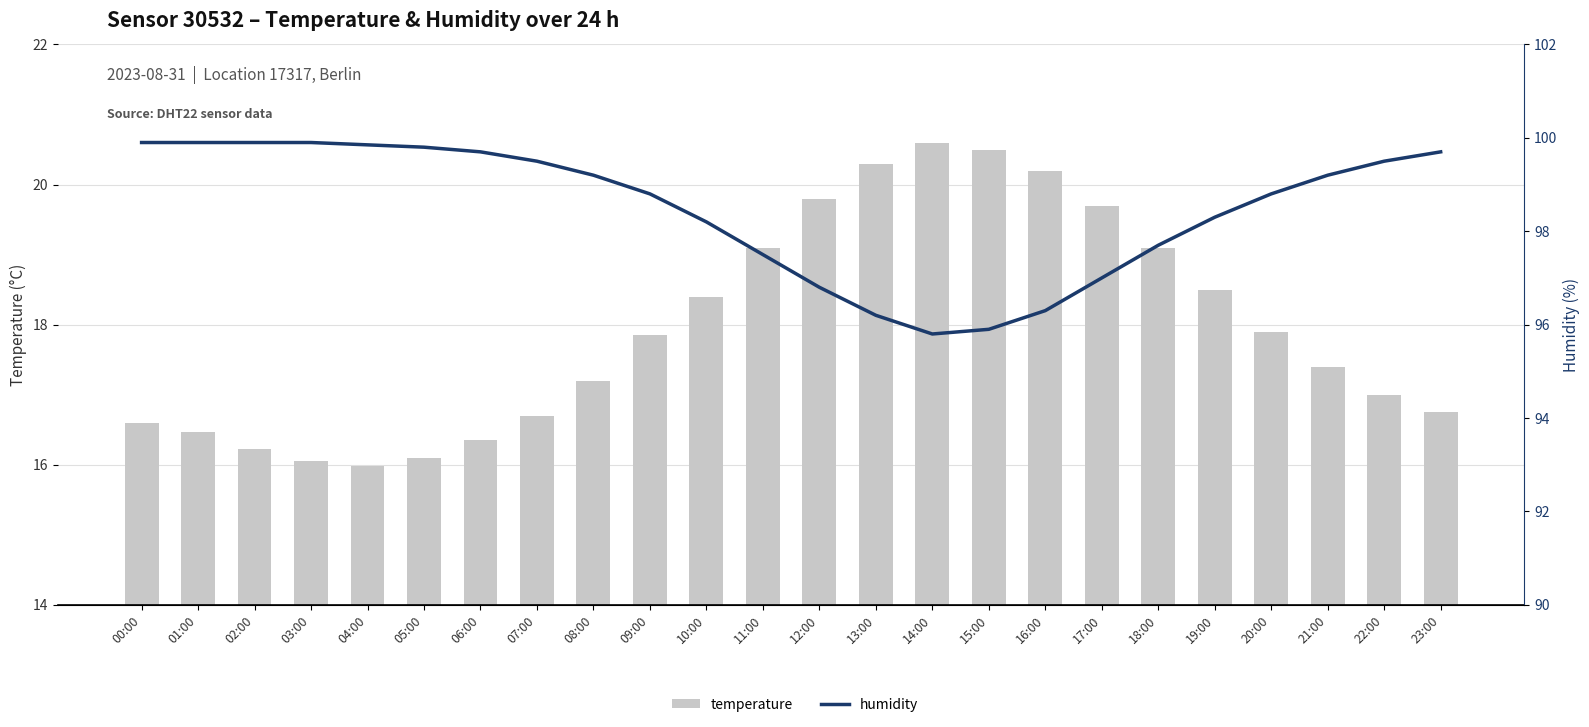

Reading left to right, transcribe all the data shown in this chart.

temperature: 00:00=16.6	01:00=16.5	02:00=16.2	03:00=16.1	04:00=16.0	05:00=16.1	06:00=16.4	07:00=16.7	08:00=17.2	09:00=17.9	10:00=18.4	11:00=19.1	12:00=19.8	13:00=20.3	14:00=20.6	15:00=20.5	16:00=20.2	17:00=19.7	18:00=19.1	19:00=18.5	20:00=17.9	21:00=17.4	22:00=17.0	23:00=16.8
humidity: 00:00=99.9	01:00=99.9	02:00=99.9	03:00=99.9	04:00=99.8	05:00=99.8	06:00=99.7	07:00=99.5	08:00=99.2	09:00=98.8	10:00=98.2	11:00=97.5	12:00=96.8	13:00=96.2	14:00=95.8	15:00=95.9	16:00=96.3	17:00=97.0	18:00=97.7	19:00=98.3	20:00=98.8	21:00=99.2	22:00=99.5	23:00=99.7